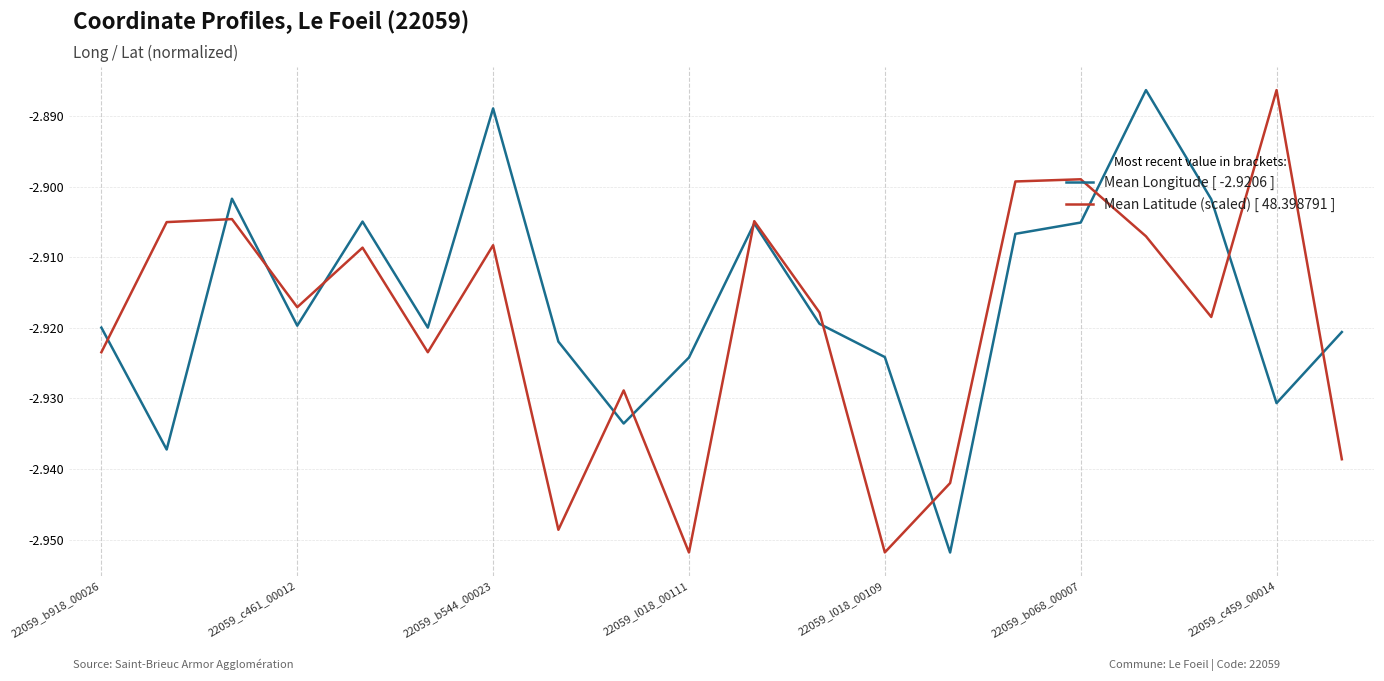

Which series has the largest total across all categories?

Mean Longitude [ -2.9206 ]